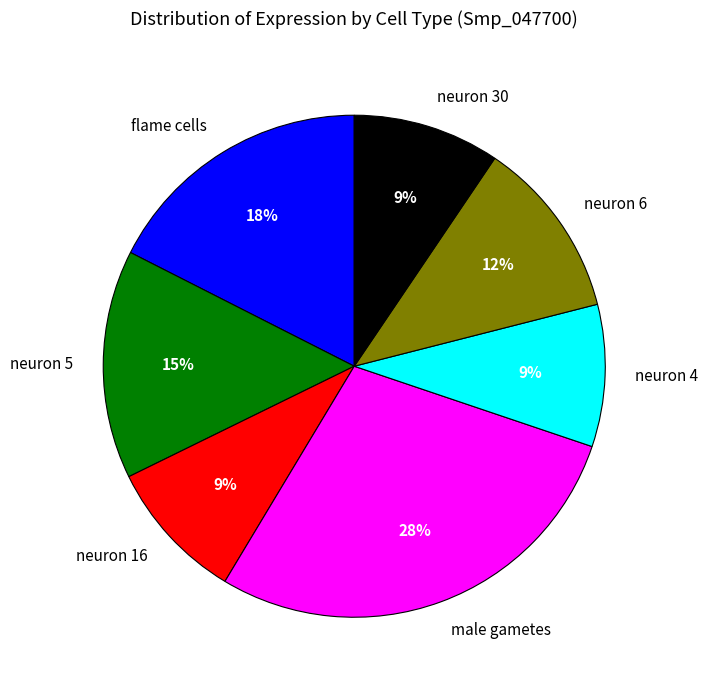

Combined, do flame cells and neuron 5 account for over 50%?

No